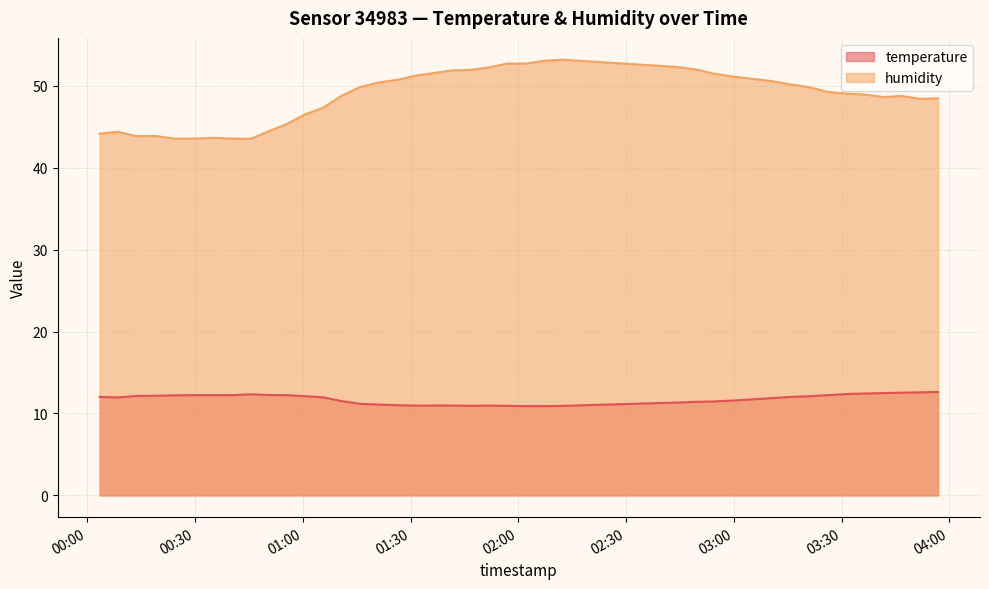

What is the maximum value for temperature?

12.6